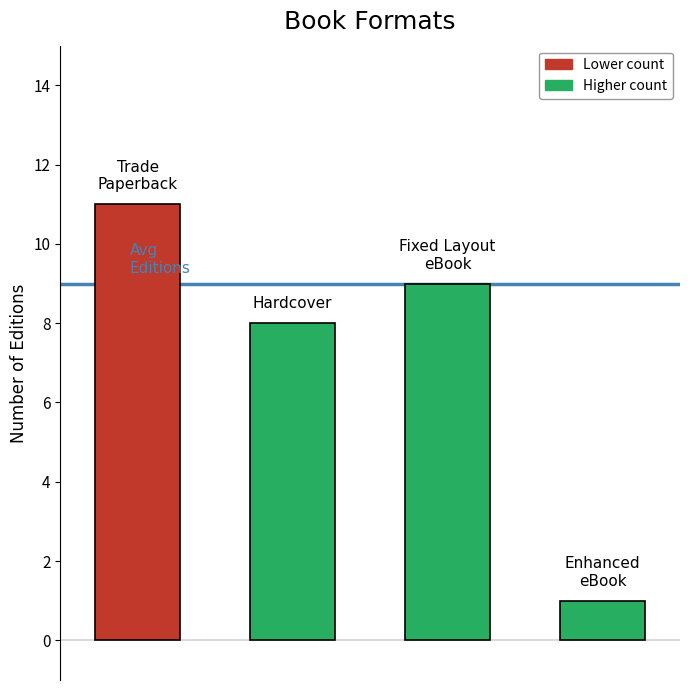

Reading left to right, transcribe all the data shown in this chart.

11	8	9	1